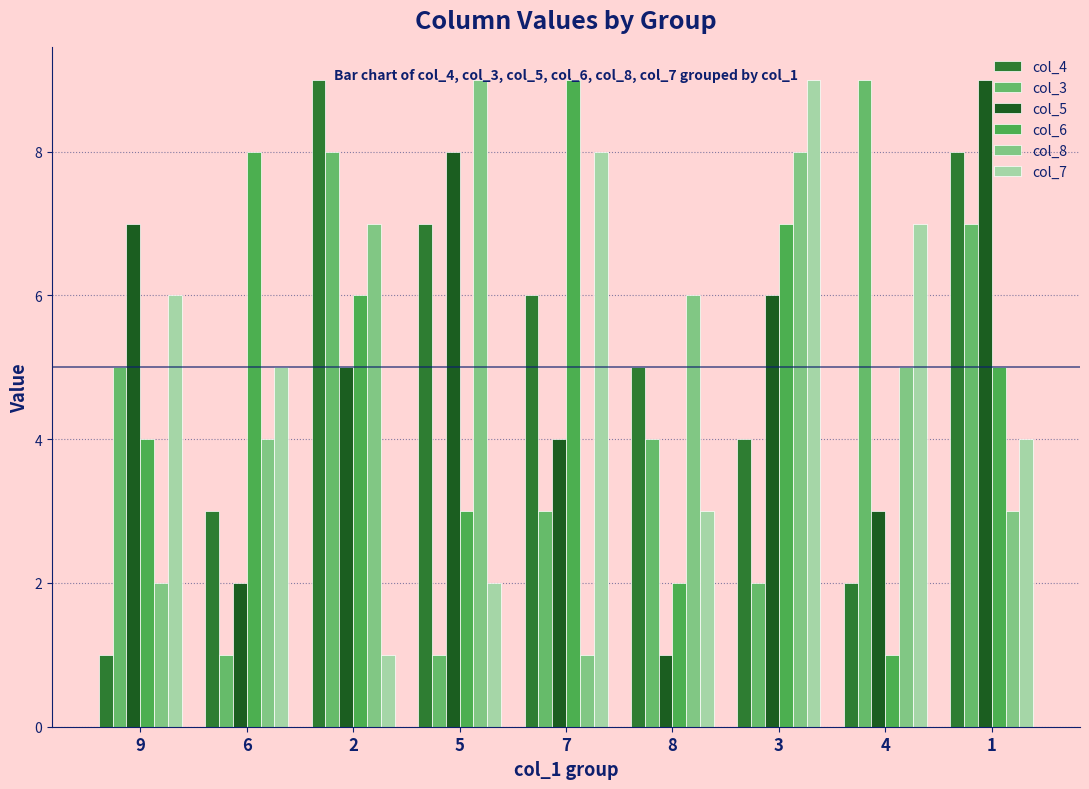

What position from the right is 6?

8